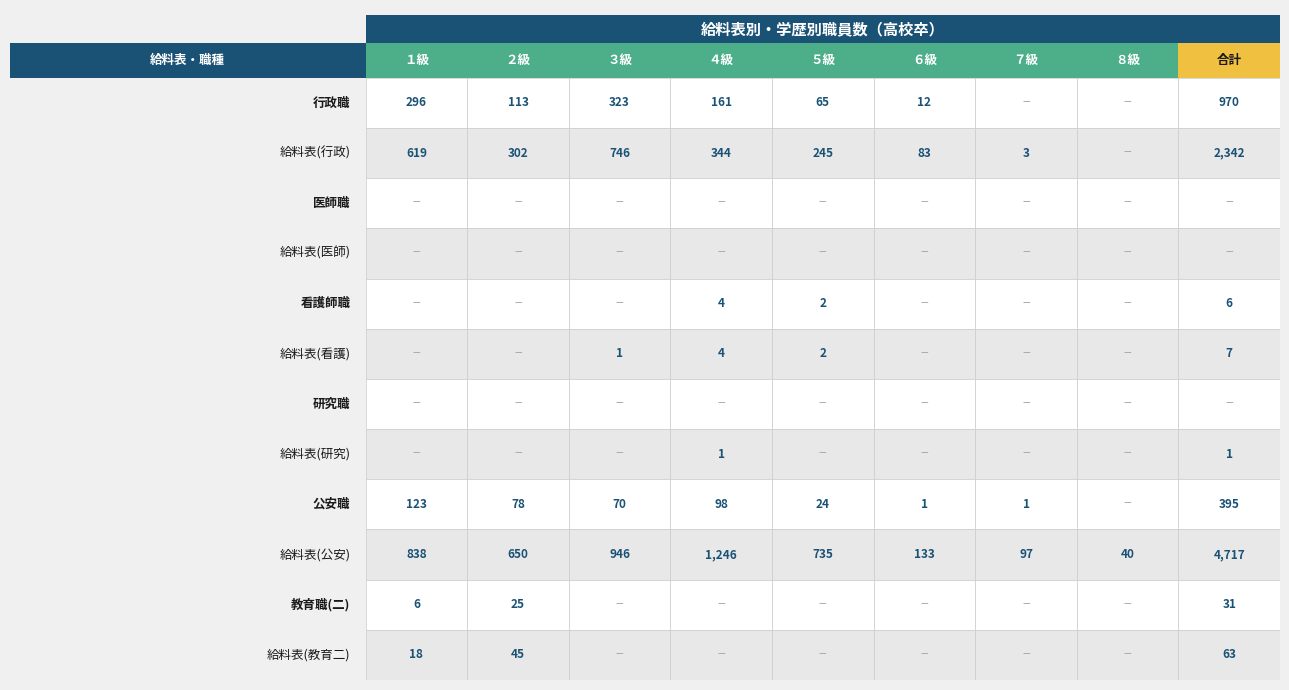

What is the average value of the 給料表(教育二) series?

14